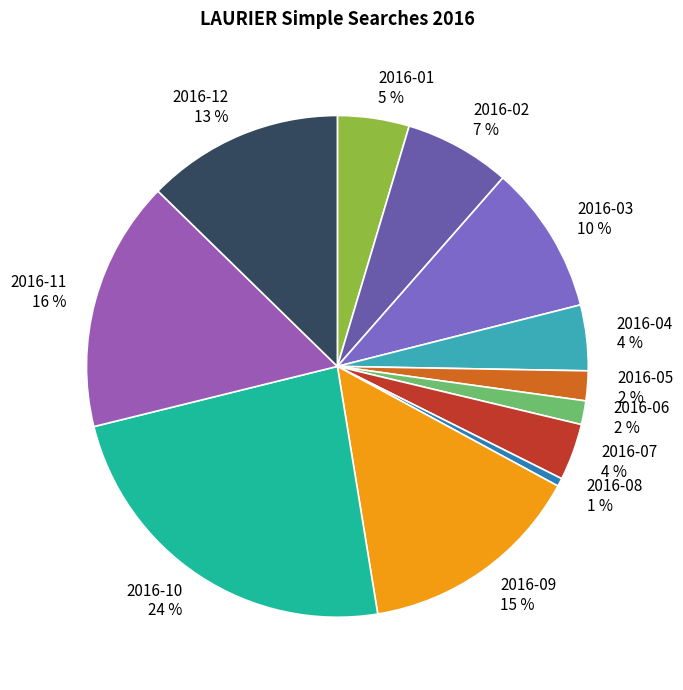

How many segments does this pie chart have?

12